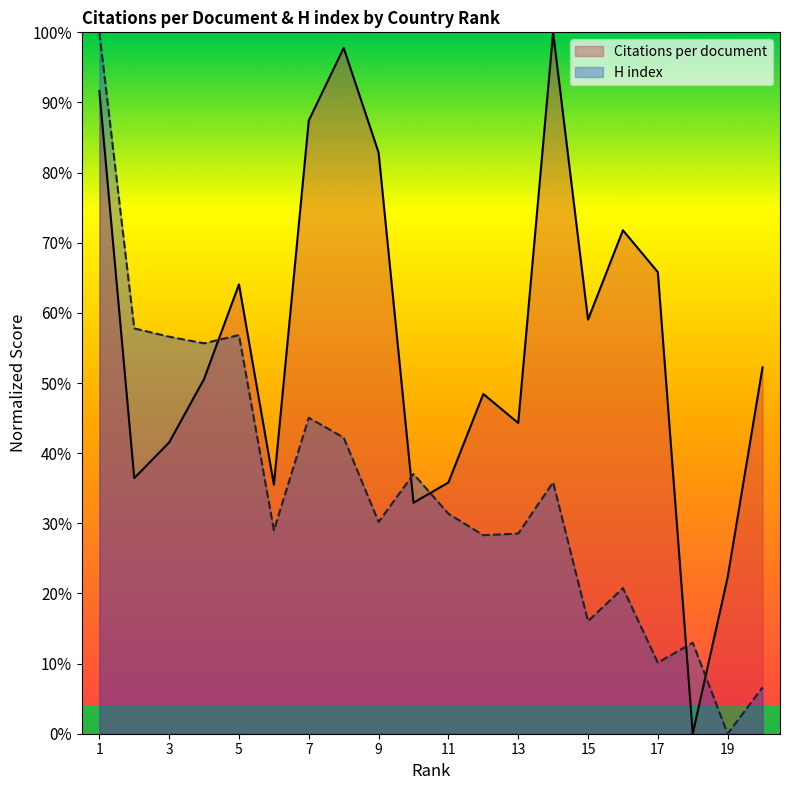

The H index series shows 0.3 at 11. True or false?

True